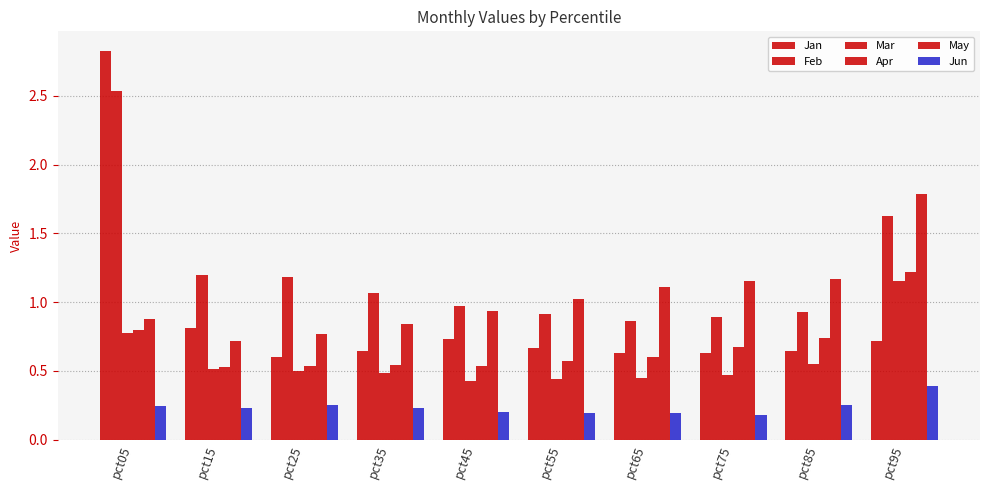

At which category is the sum across all series the highest?

pct05